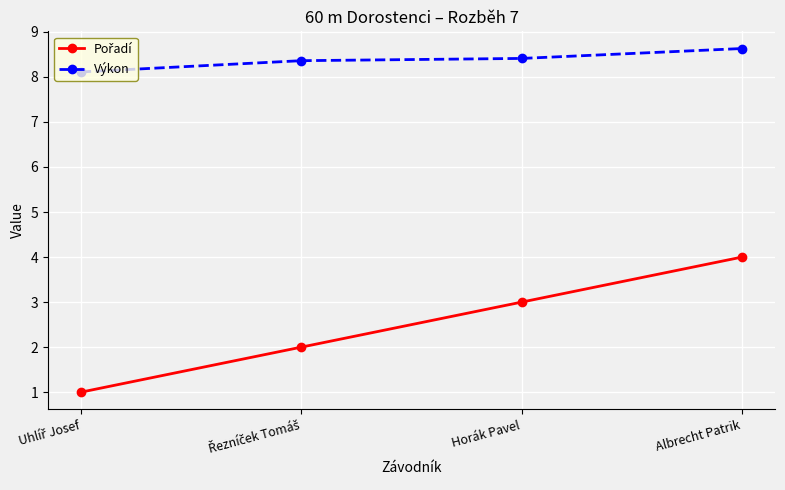

What is the smallest value displayed?

1.0